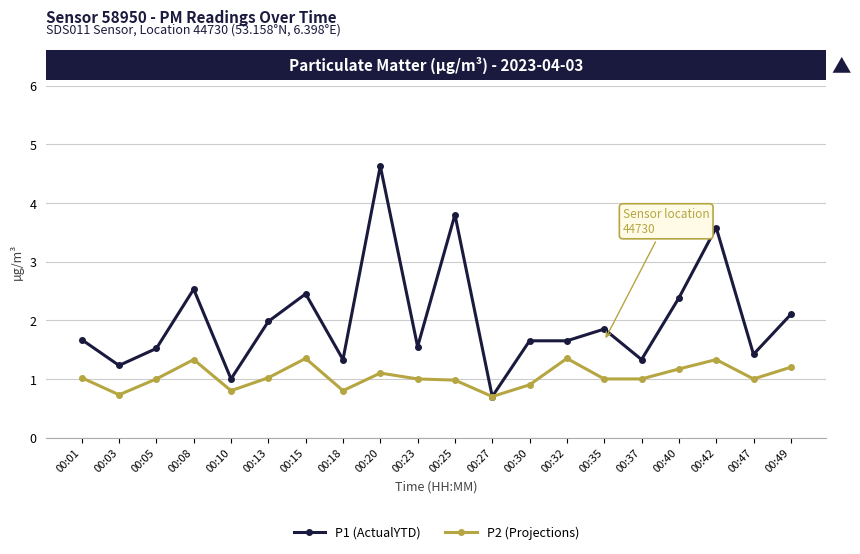

Is it true that P2 (Projections) equals 1.0 at 00:03?

False